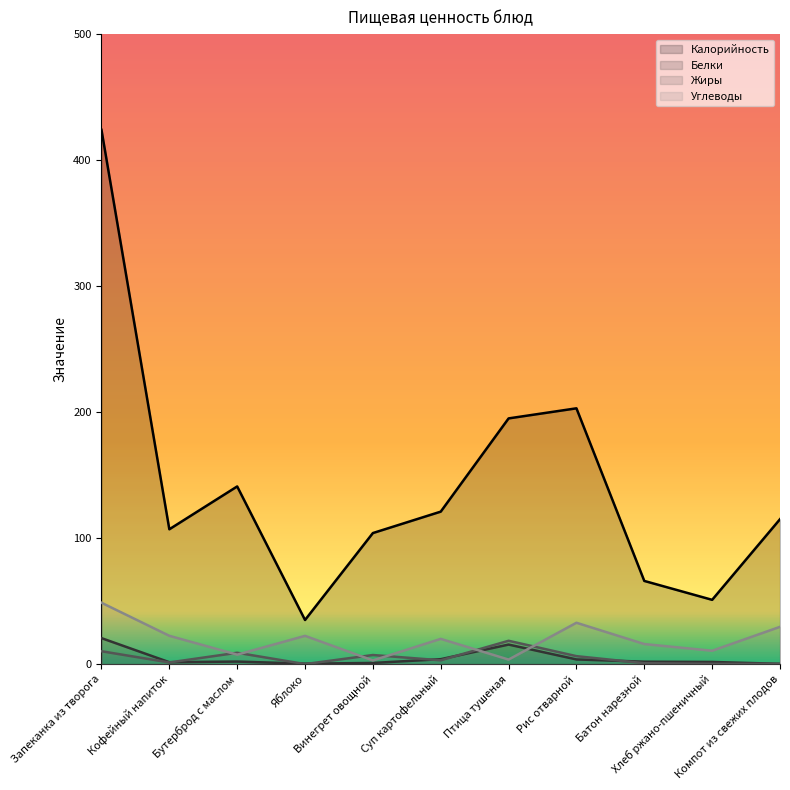

The Белки series shows 6.2 at Суп картофельный. True or false?

False